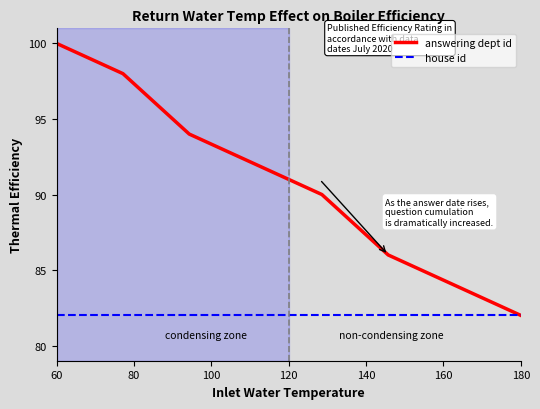

Rank the series by their average value, from lowest to highest.

house id, answering dept id